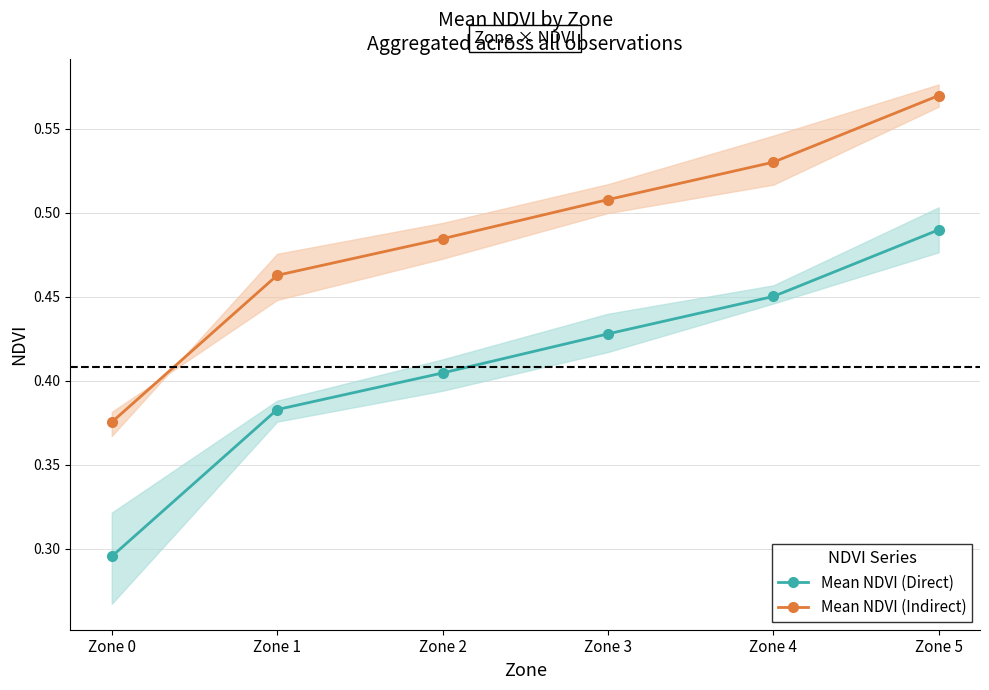

Is it true that Mean NDVI (Indirect) equals 0.1 at Zone 3?

False